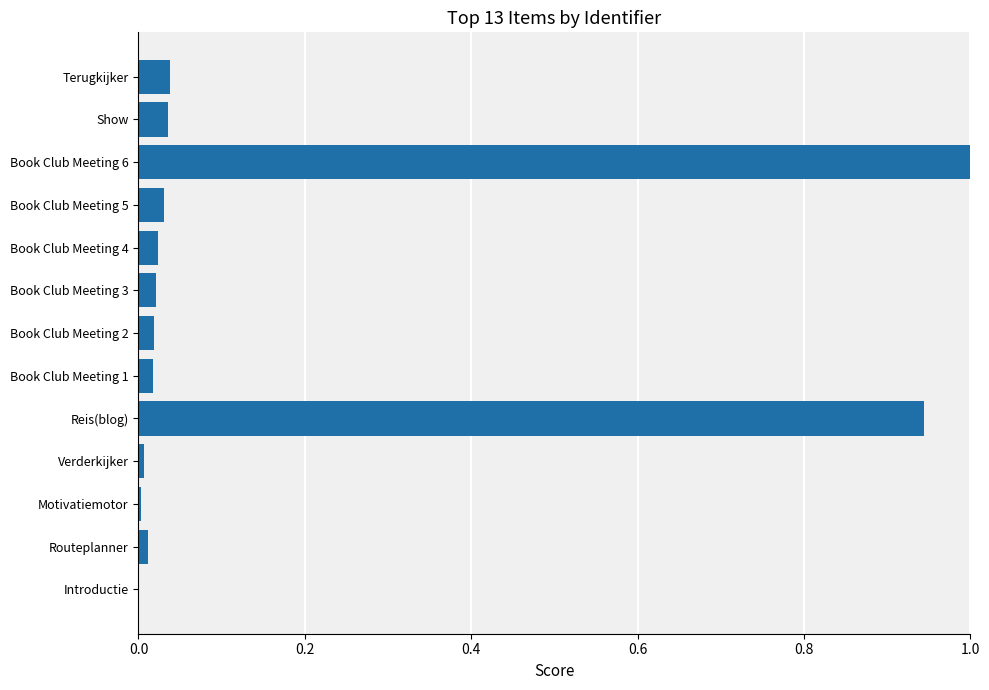

Which category has the highest value across all series?

Book Club Meeting 6